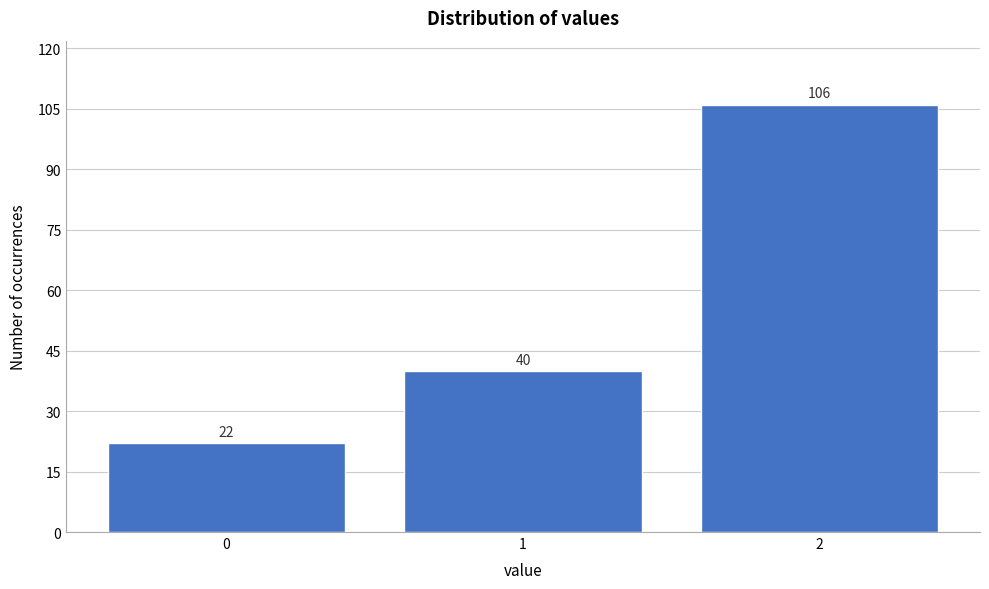

Reading left to right, extract all data points from this chart.

22	40	106